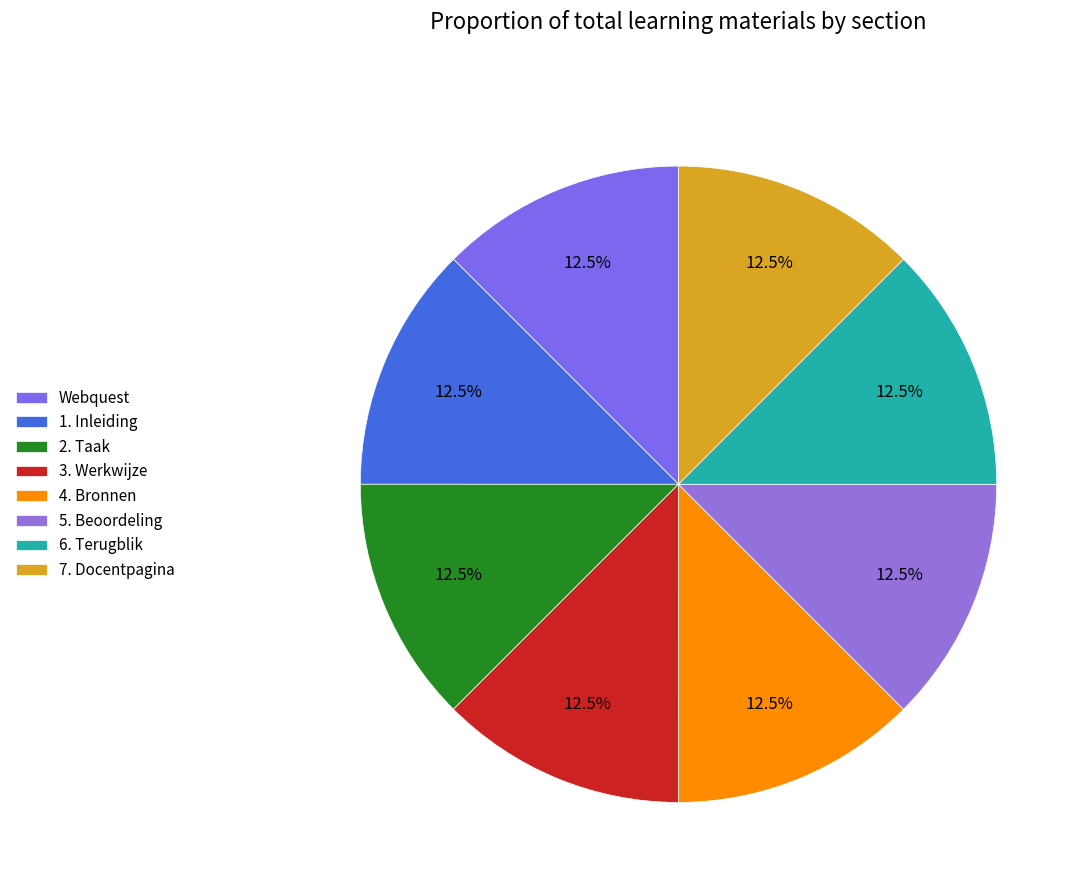

What percentage is NOT represented by 5. Beoordeling?

87.5%